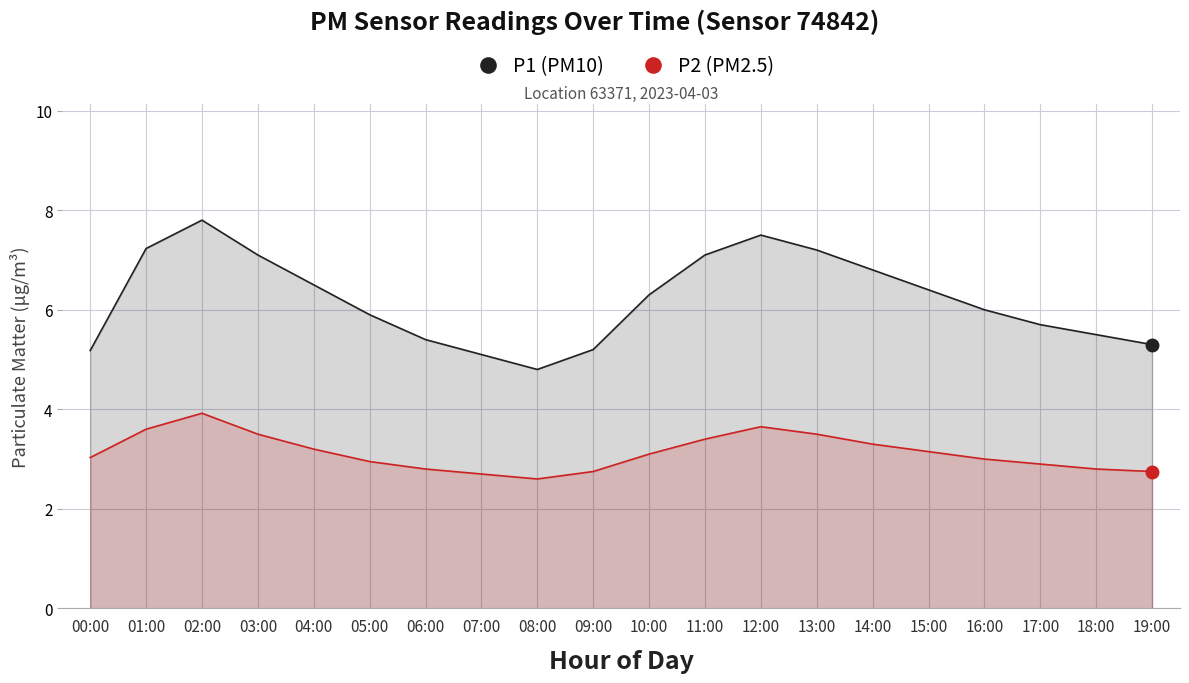

What is the total value across all series at 04:00?

9.7